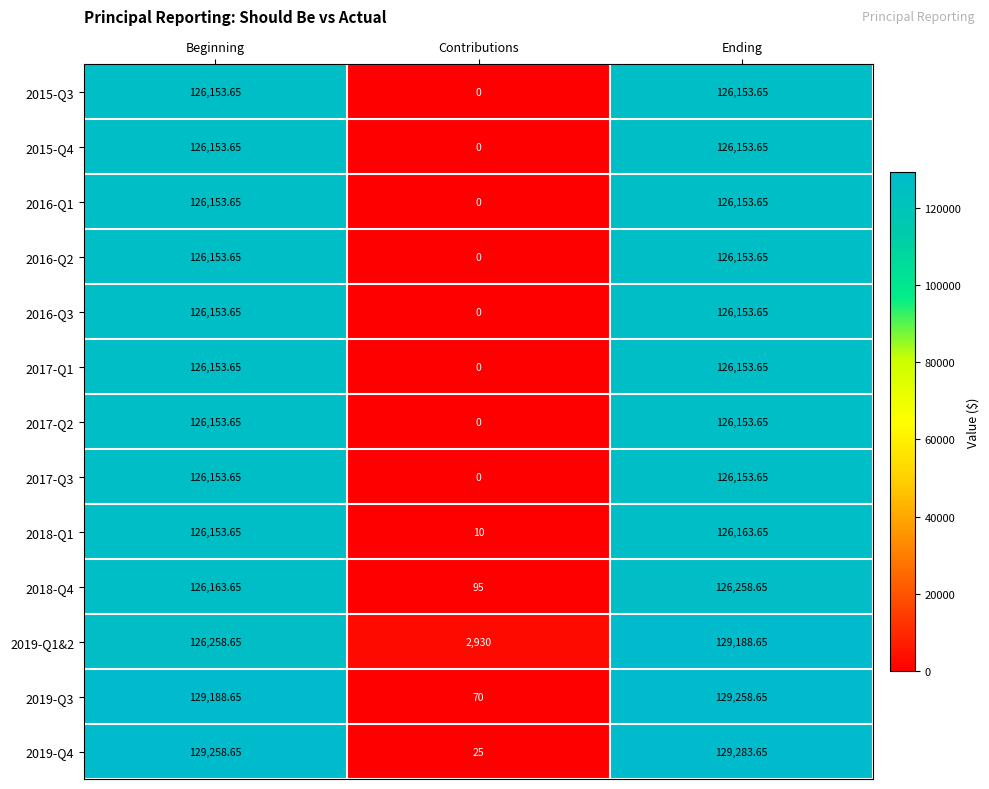

Which category has the lowest value in the 2019-Q4 series?

Contributions